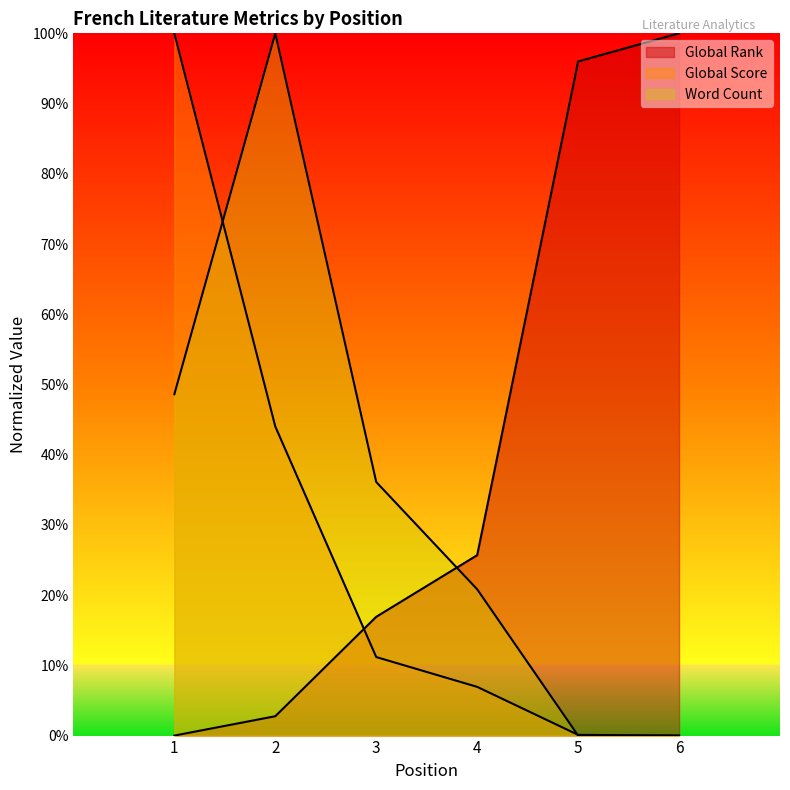

Between which two adjacent categories do Global Rank and Global Score first intersect?

2 and 3